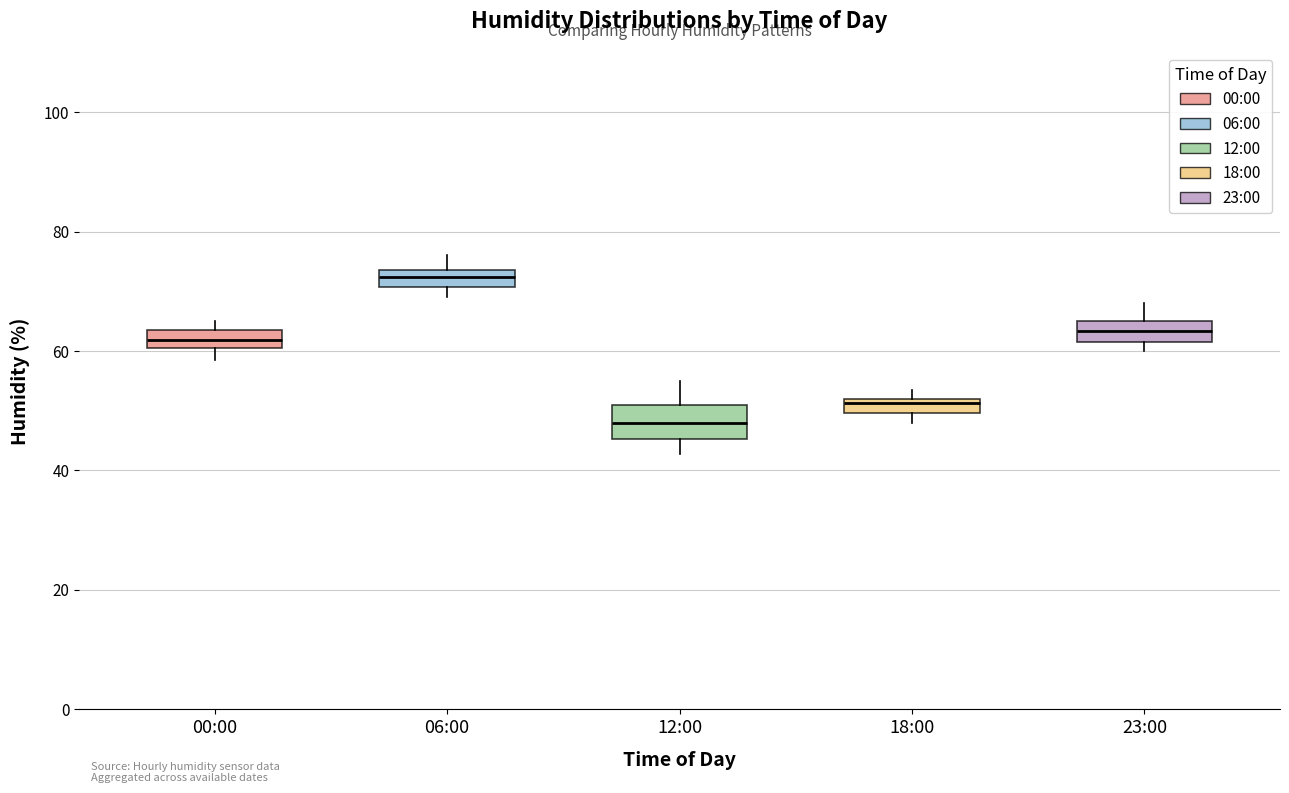

Which box's median line is the highest?

06:00